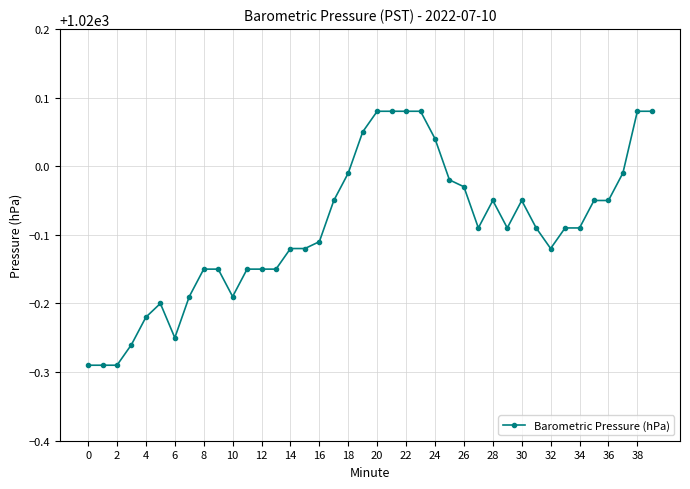

Does the chart have visible grid lines?

Yes